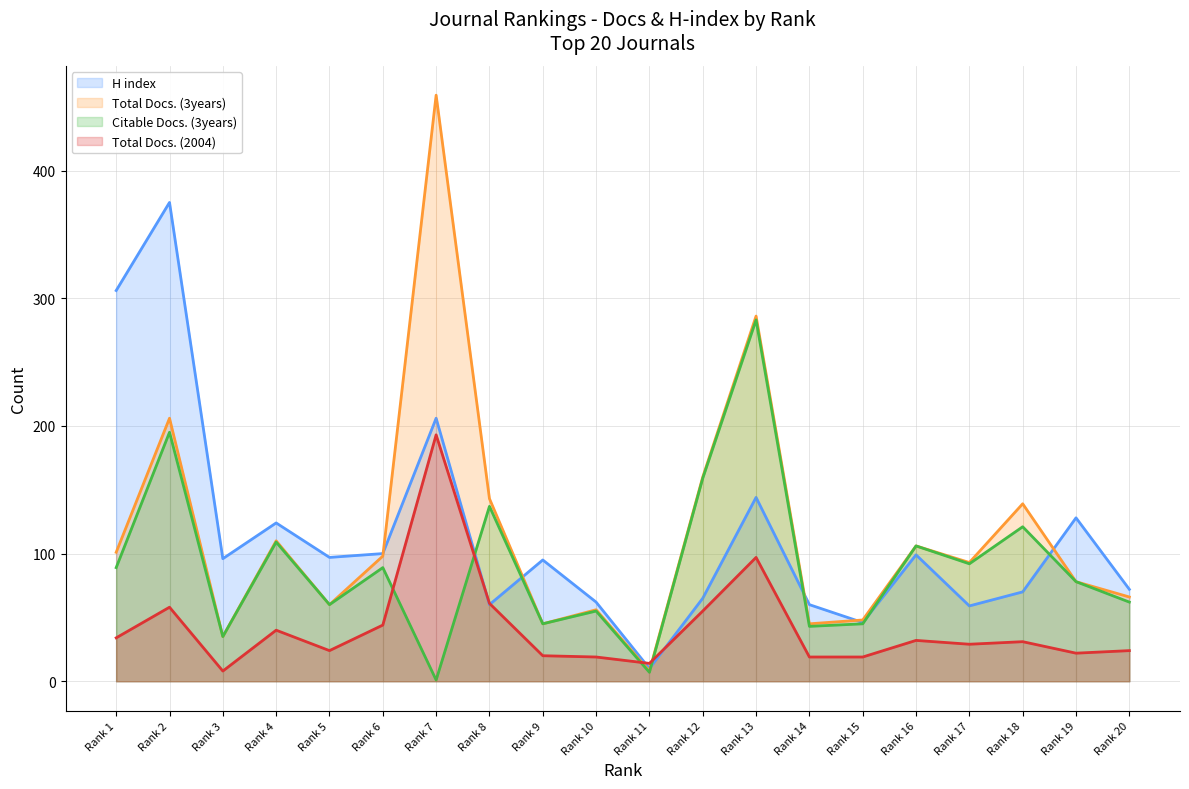

Reading left to right, what are all the values shown in this chart?

H index: 306	375	96	124	97	100	206	60	95	62	10	65	144	60	46	99	59	70	128	72
Total Docs. (3years): 101	206	35	110	60	98	459	143	45	56	8	160	286	45	48	106	93	139	78	66
Citable Docs. (3years): 89	195	35	109	60	89	1	137	45	55	7	159	283	43	45	106	92	121	78	62
Total Docs. (2004): 34	58	8	40	24	44	193	61	20	19	14	55	97	19	19	32	29	31	22	24